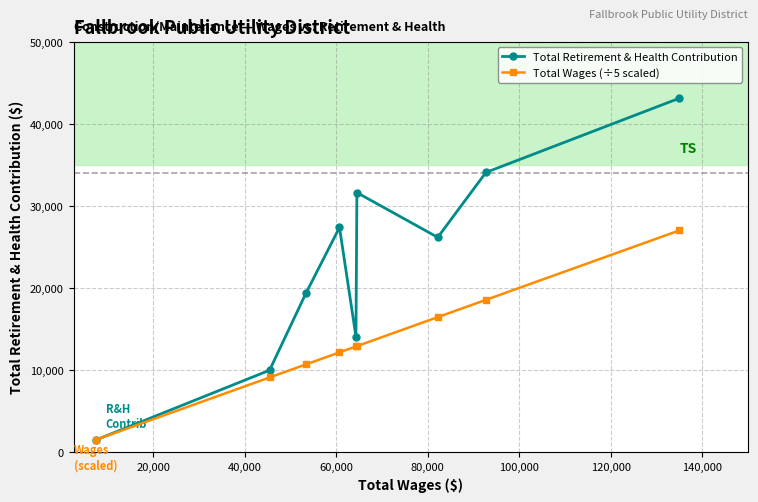

Rank the series by their maximum value, from lowest to highest.

Total Wages (÷5 scaled), Total Retirement & Health Contribution